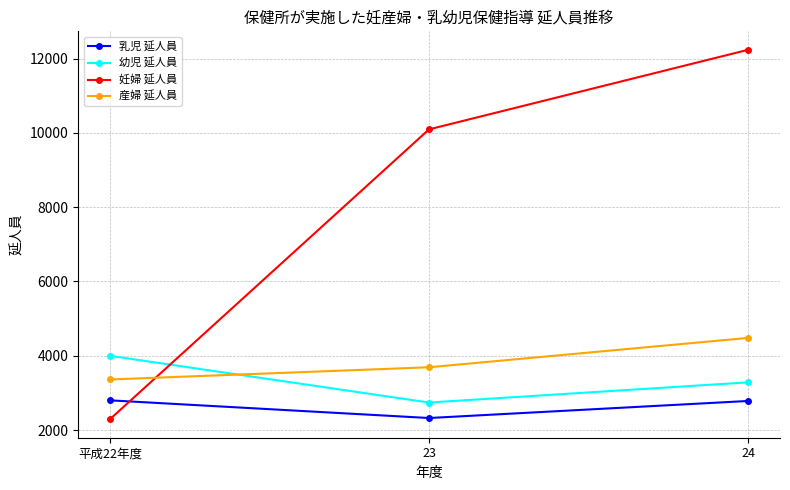

How many data points in 乳児 延人員 are less than 2785?

1